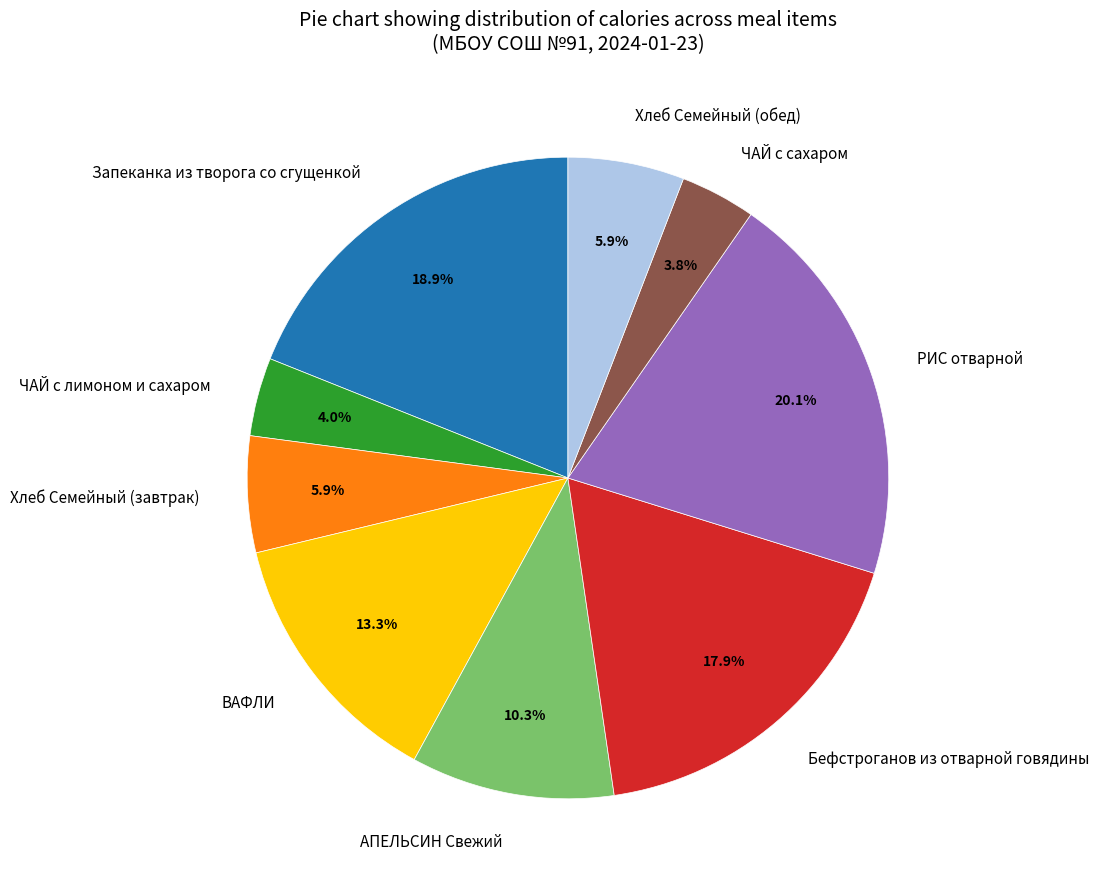

Is there any slice that represents more than half of the pie?

No